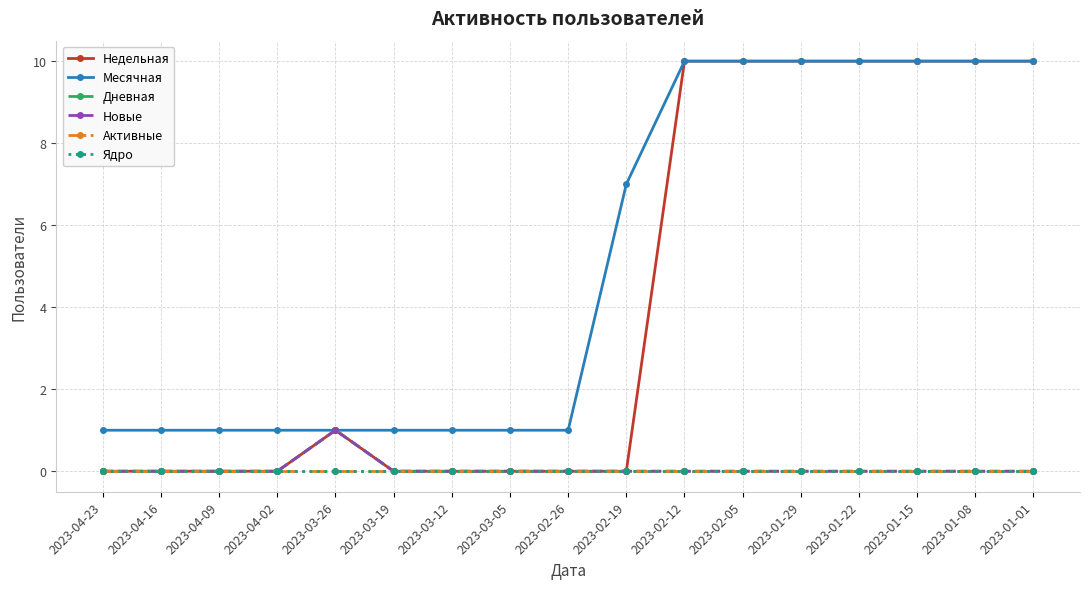

True or false: Недельная and Месячная cross at least once.

False